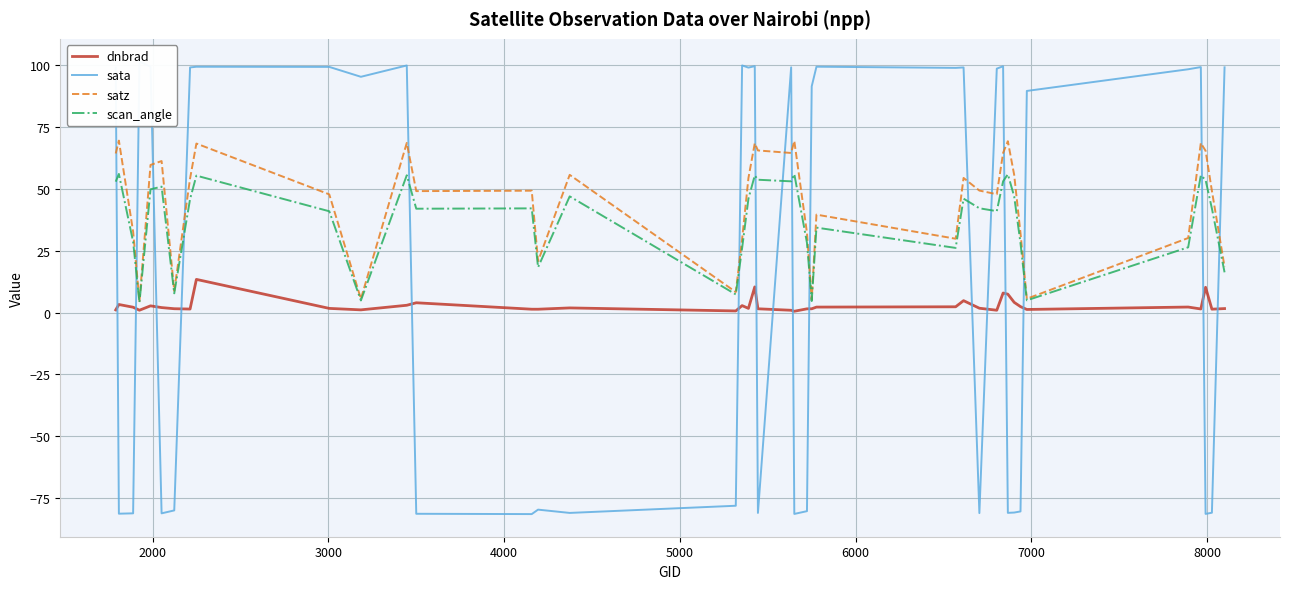

What is the lowest value of the satz series?

4.6